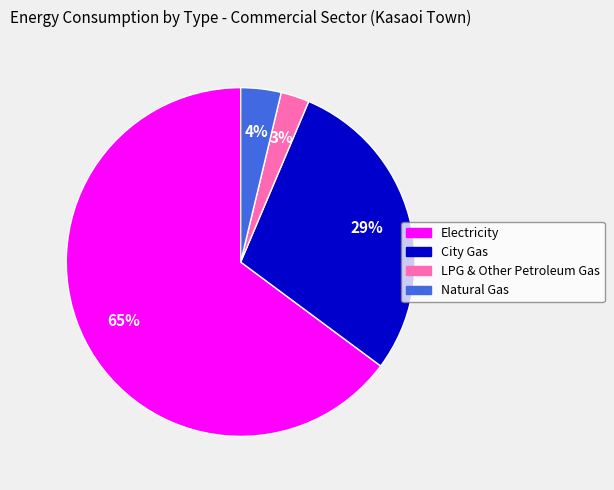

Which category accounts for the majority?

Electricity